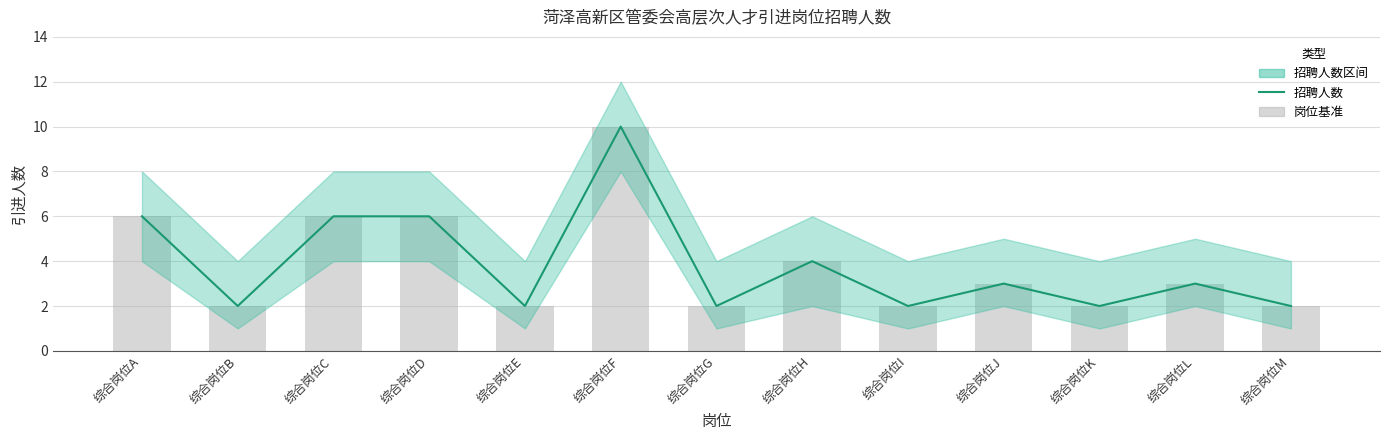

Reading left to right, list all the values displayed in this chart.

6	2	6	6	2	10	2	4	2	3	2	3	2